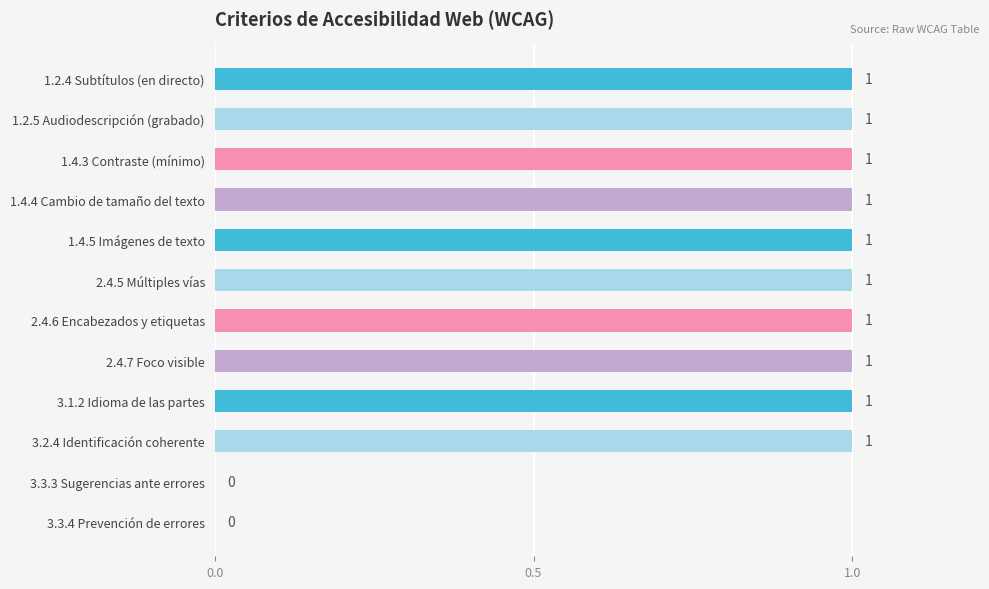

Reading bottom to top, transcribe all the data shown in this chart.

3.3.4 Prevención de errores=0	3.3.3 Sugerencias ante errores=0	3.2.4 Identificación coherente=1	3.1.2 Idioma de las partes=1	2.4.7 Foco visible=1	2.4.6 Encabezados y etiquetas=1	2.4.5 Múltiples vías=1	1.4.5 Imágenes de texto=1	1.4.4 Cambio de tamaño del texto=1	1.4.3 Contraste (mínimo)=1	1.2.5 Audiodescripción (grabado)=1	1.2.4 Subtítulos (en directo)=1